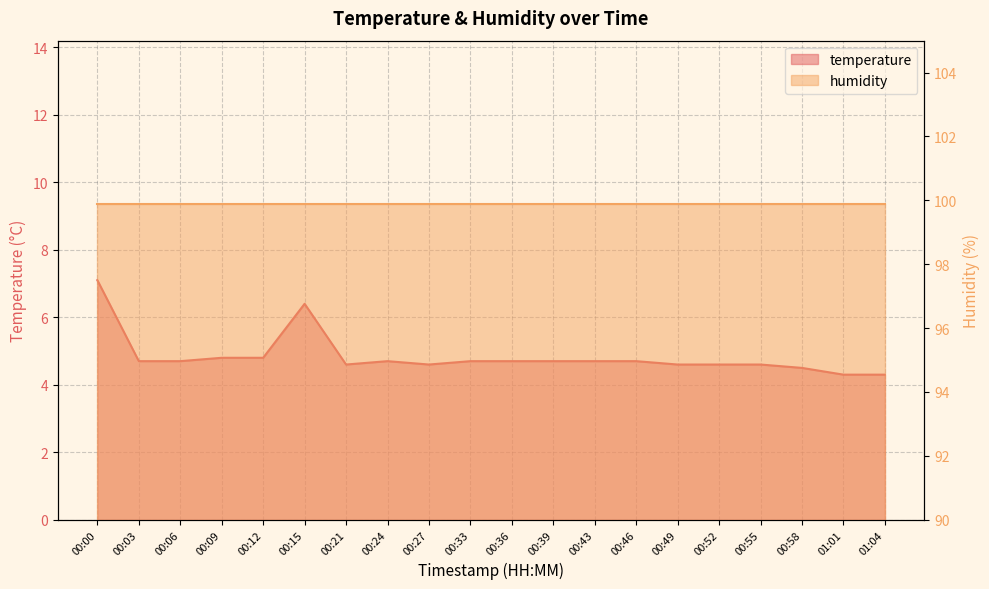

Where is the first local maximum?

00:15